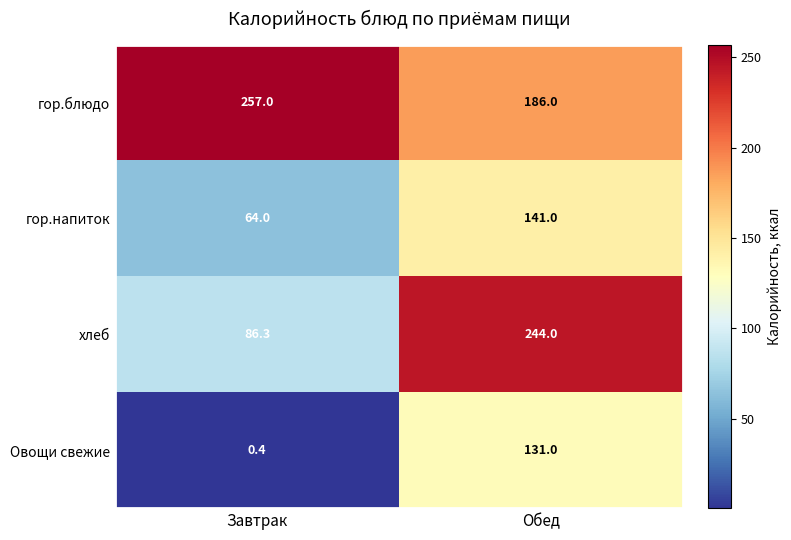

Which series has the largest total across all categories?

гор.блюдо